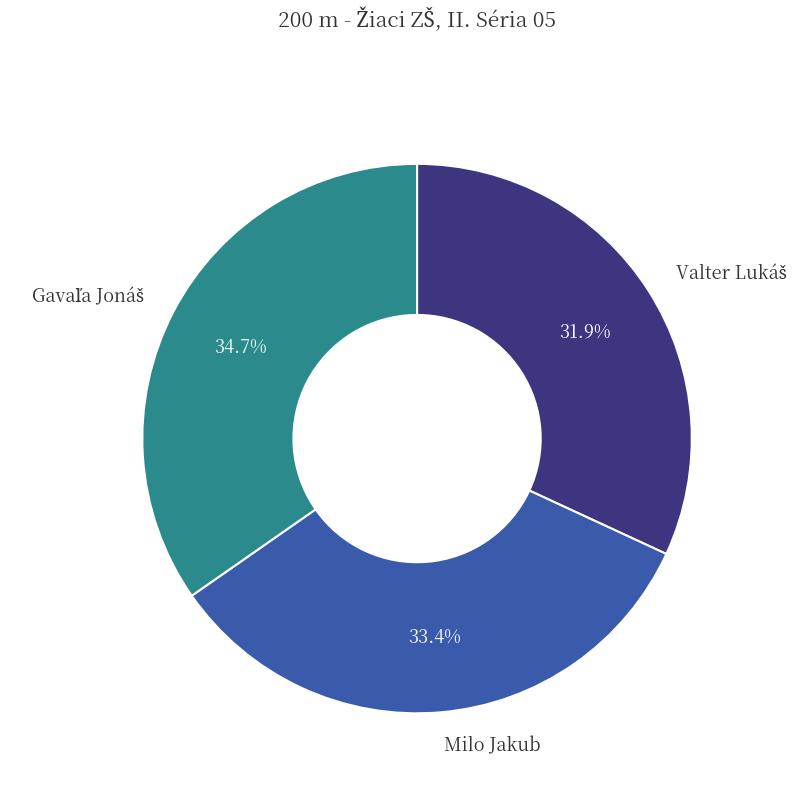

Is there a majority slice in this chart?

No